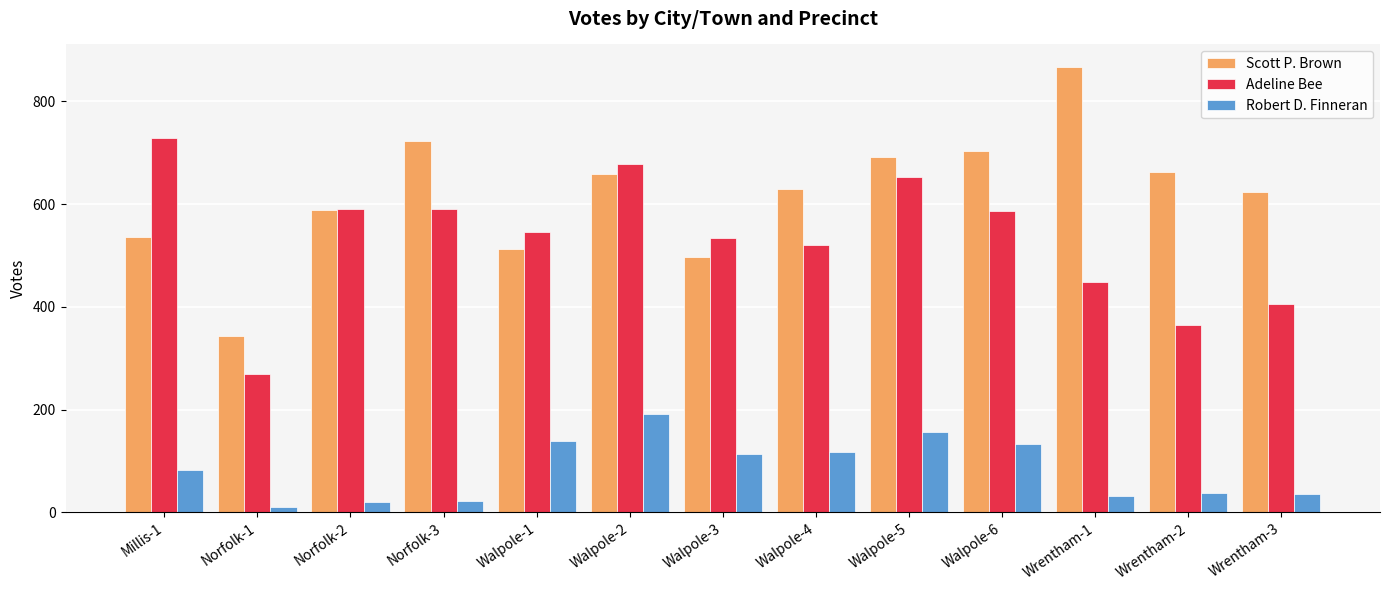

What is the label of the 5th bar from the right?

Walpole-5